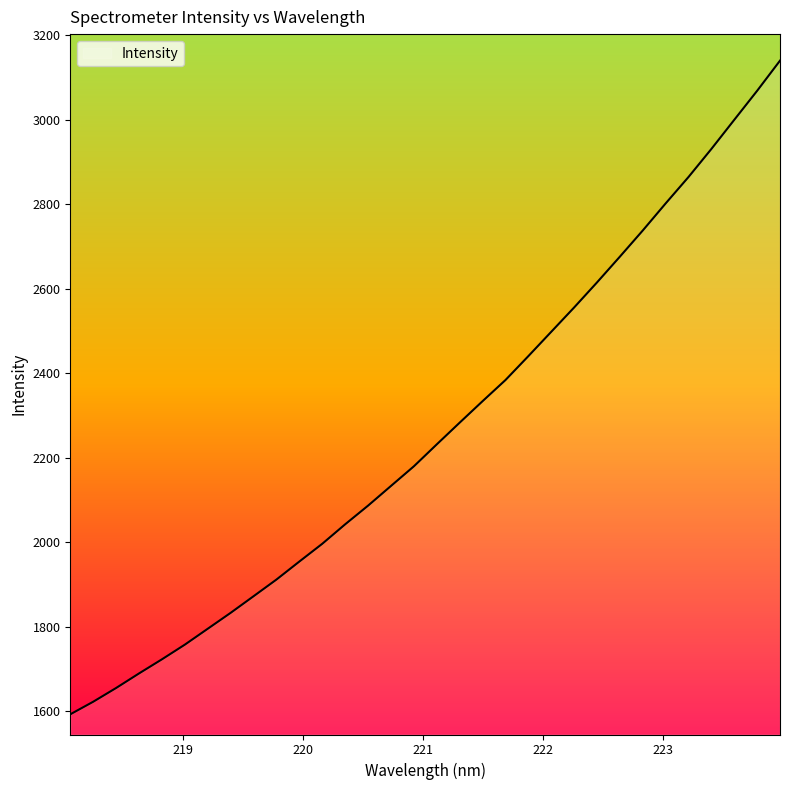

What is the difference between the maximum and minimum values?

1547.1